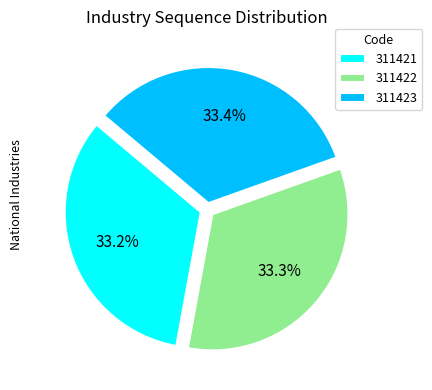

Is it true that 311423 is 33% of the pie?

True